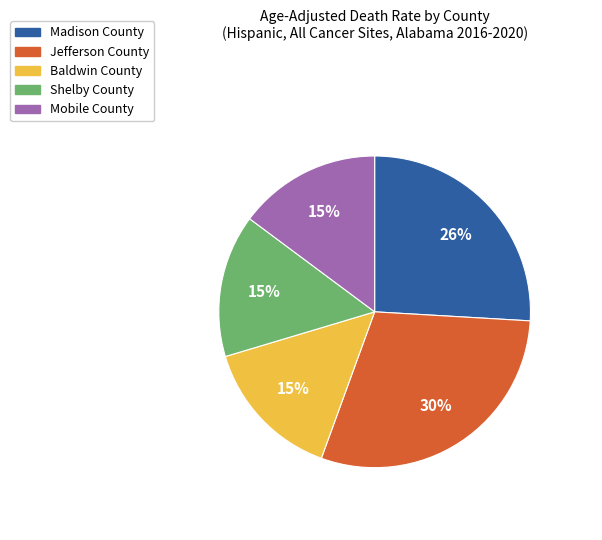

What is the ratio of the value at Mobile County to the value at Madison County?

0.6